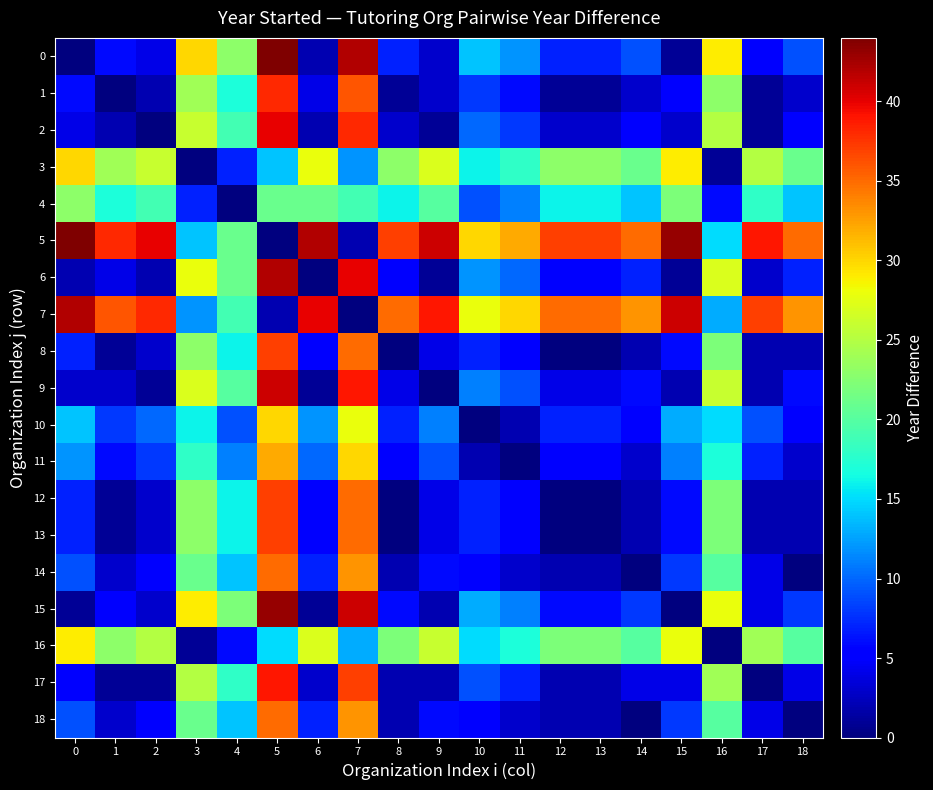

At 13, list the series in order from largest to smallest.

5, 7, 3, 16, 4, 0, 10, 15, 6, 11, 9, 2, 14, 17, 18, 1, 8, 12, 13